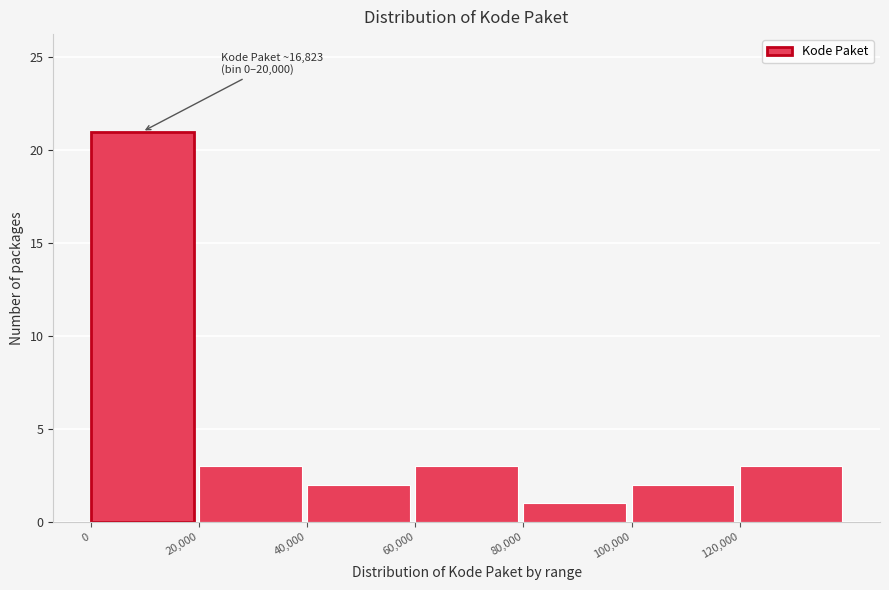

Which range on the x-axis has the tallest bar?

0 to 20000